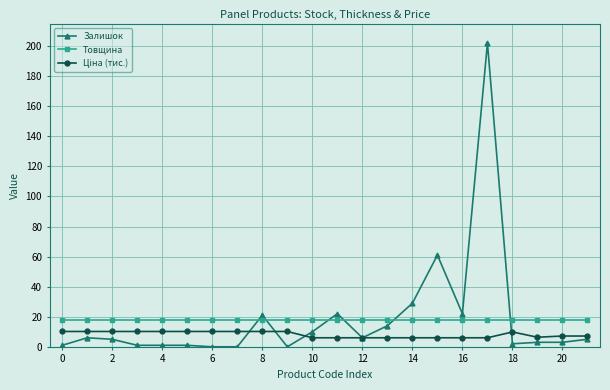

True or false: Товщина and Залишок intersect in this chart.

True